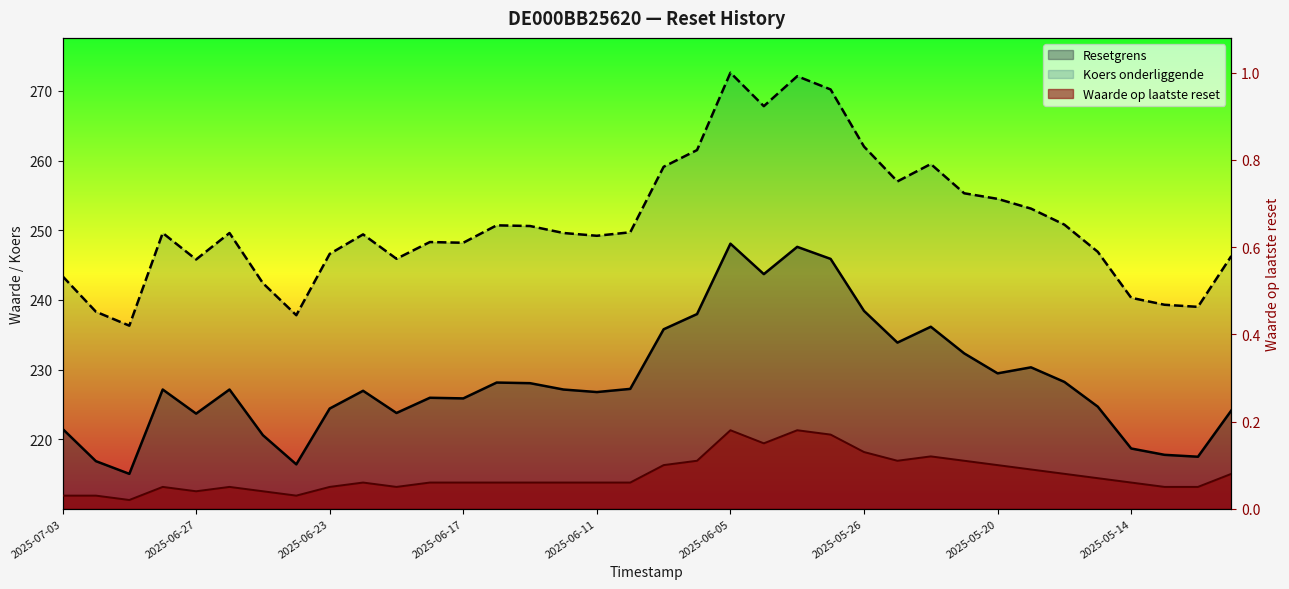

True or false: Waarde op laatste reset and Resetgrens cross at least once.

False